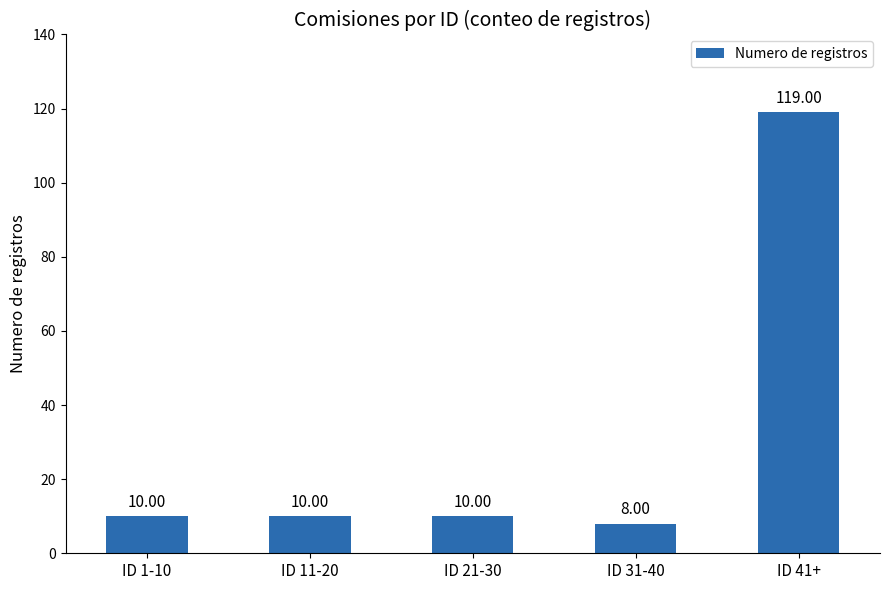

What is the change in value from ID 1-10 to ID 41+?

+109